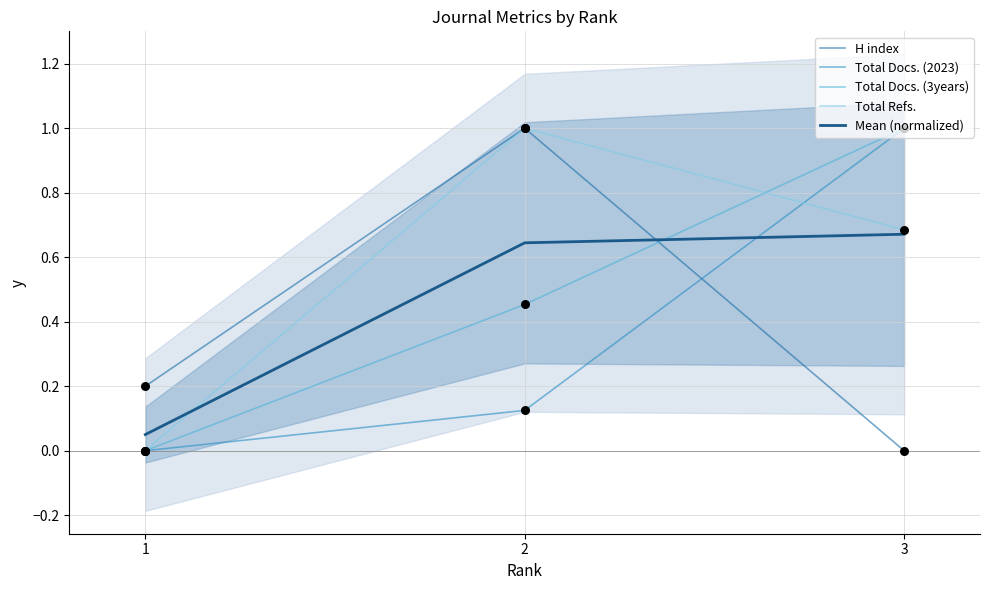

What is the total value across all series at 1?

0.2